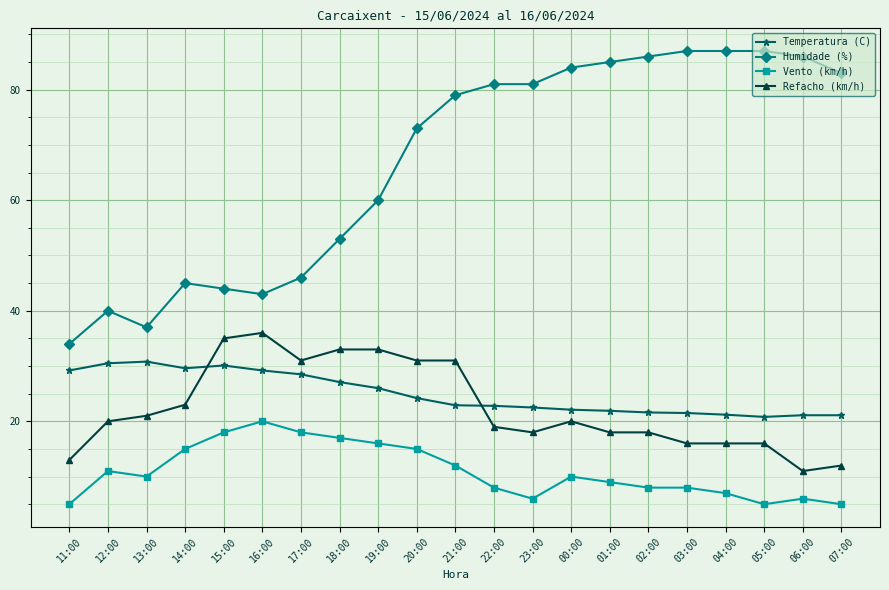

Which series has the largest total across all categories?

Humidade (%)